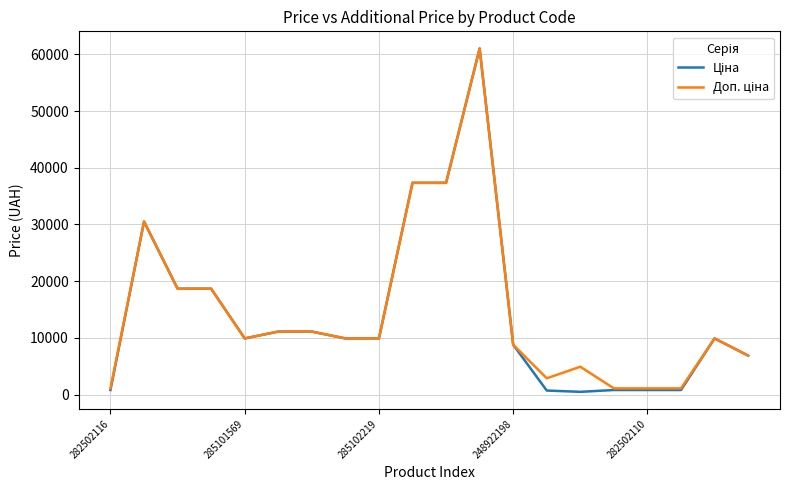

How many lines are shown in the chart?

2